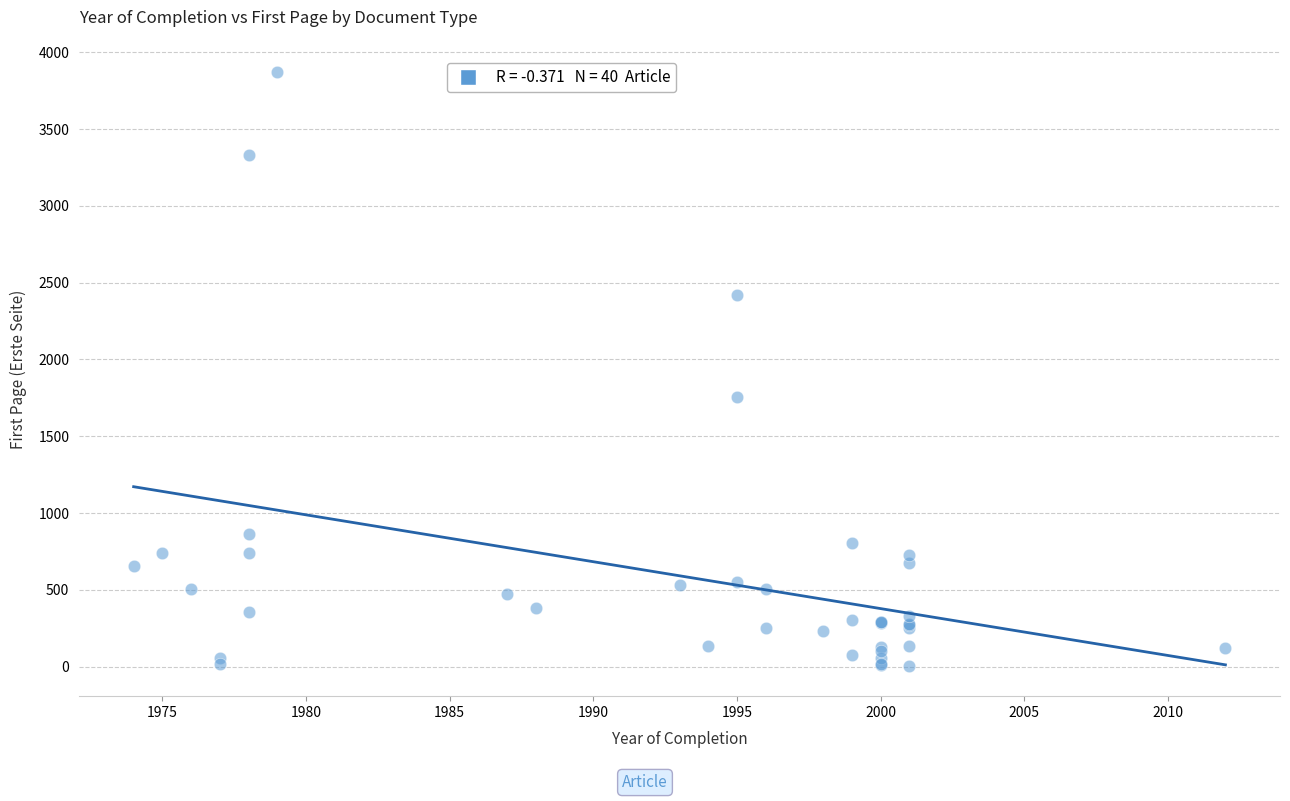

What Y value in the scatter plot is closest to 1936?

1753